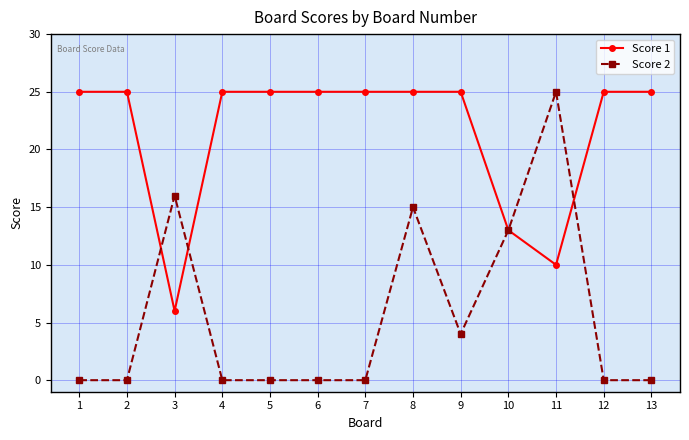

At which category does Score 1 reach its first local valley?

3